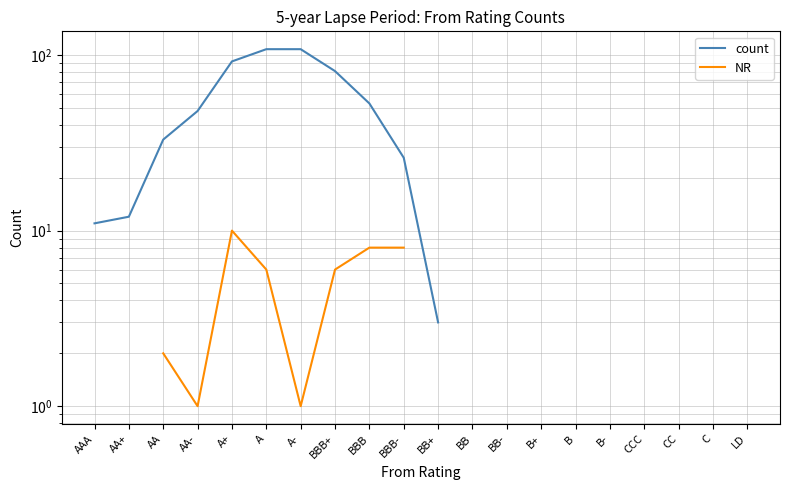

At which category does NR reach its first local peak?

A+